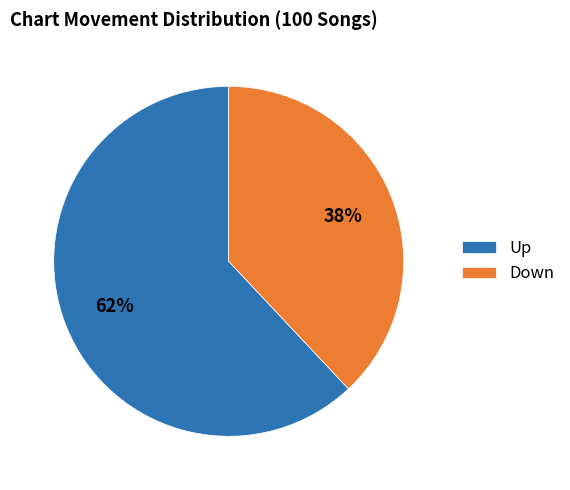

Is it true that Down is 38% of the pie?

True